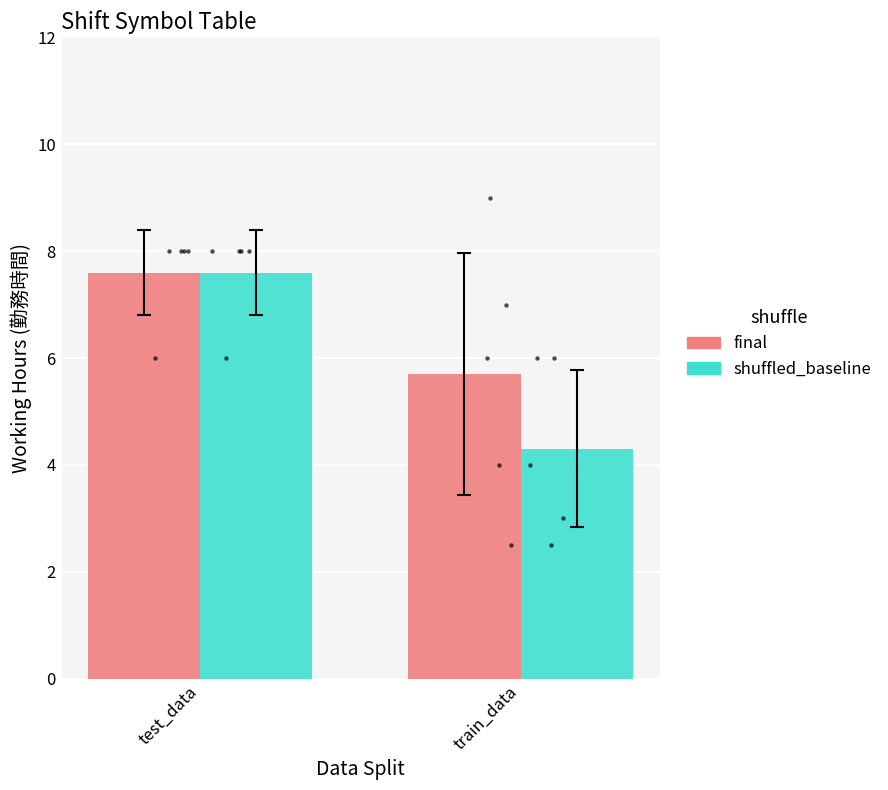

What is the total value across all series at test_data?

15.2